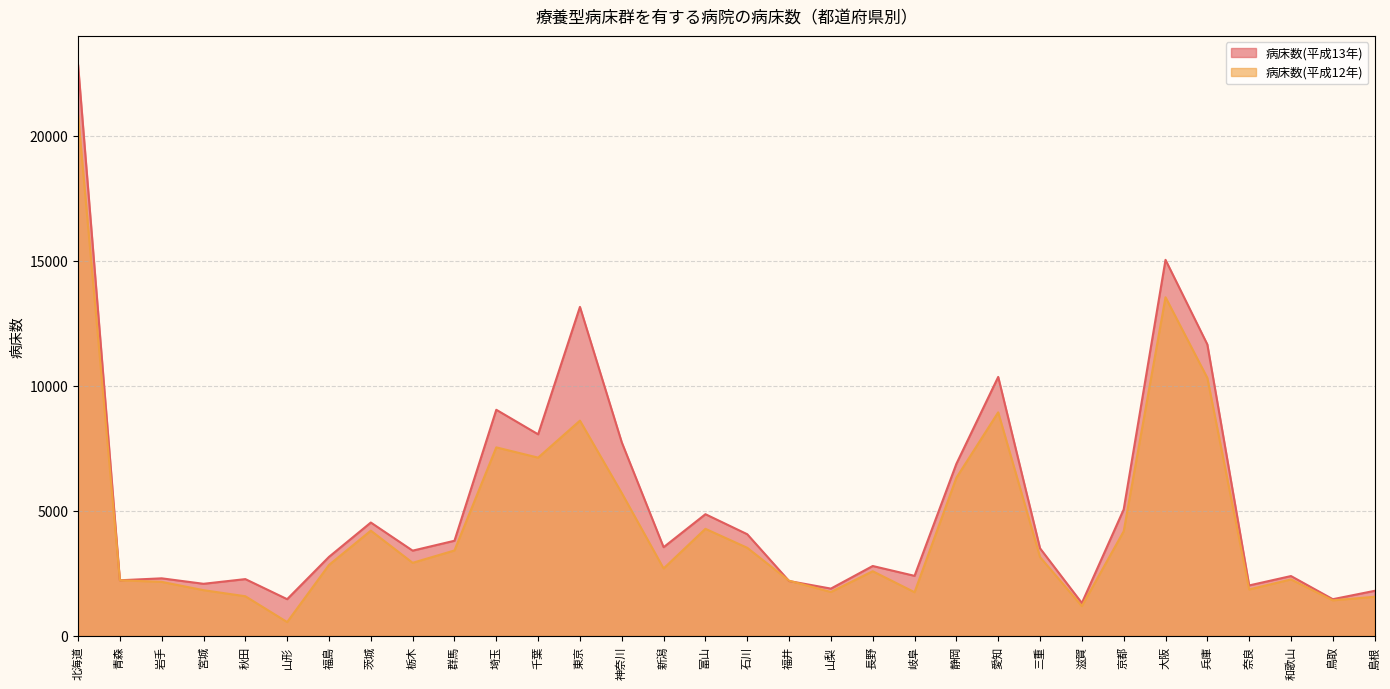

What is the approximate value of 病床数(平成13年) at 岐阜, to the nearest 10?

2400